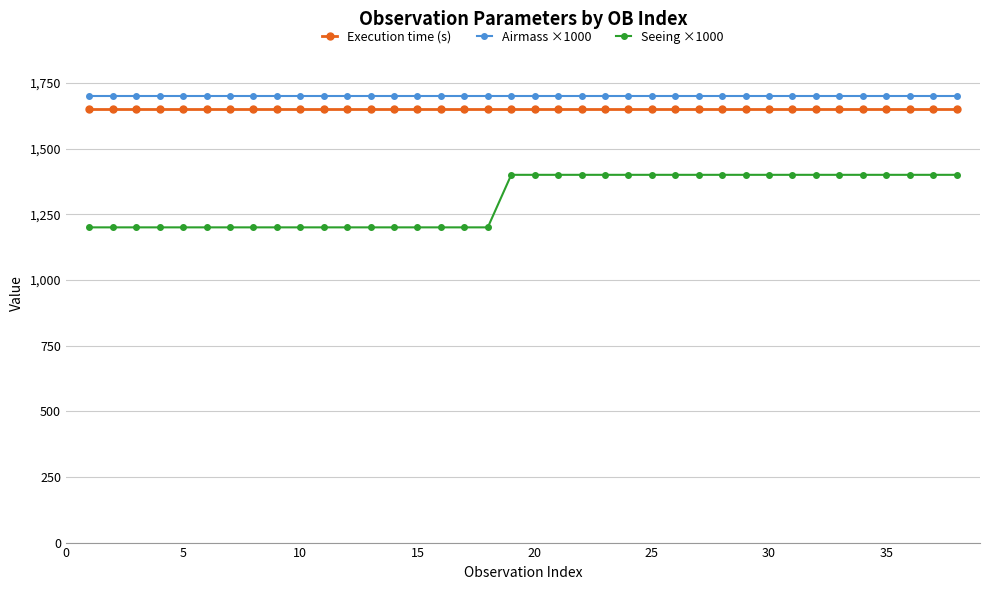

What is the sum of all Seeing ×1000 values?

49600